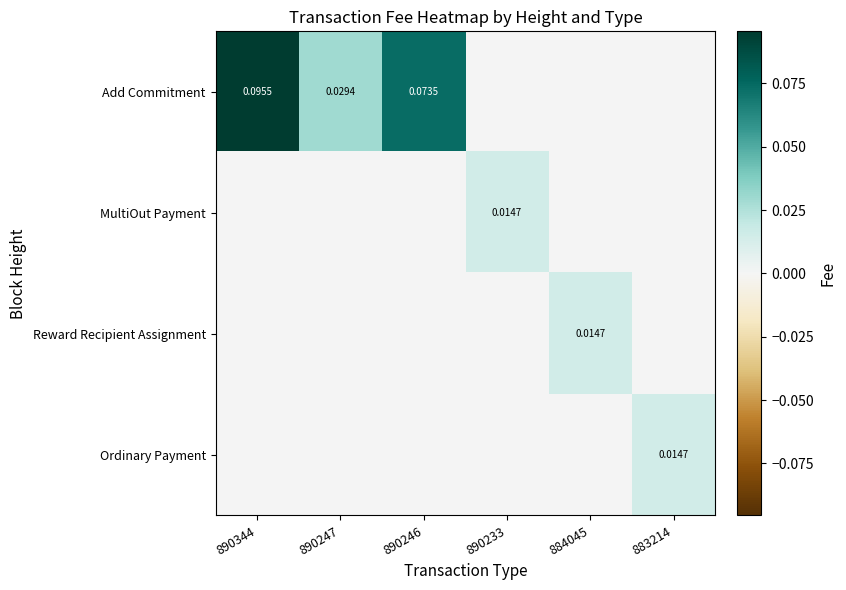

Where is Reward Recipient Assignment nearest to the value 0?

890344